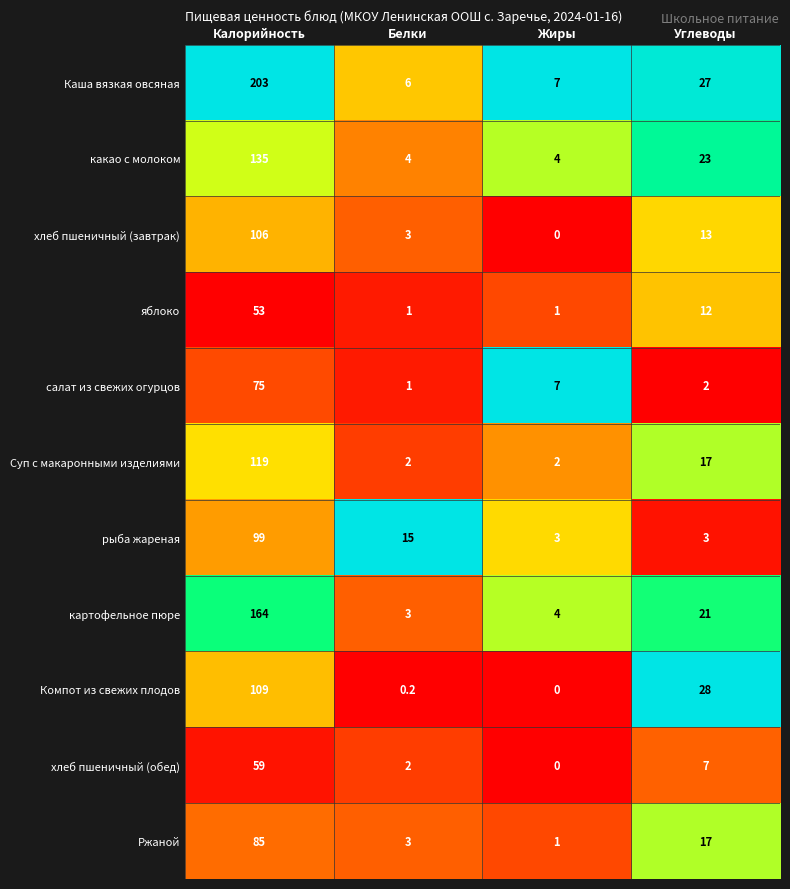

What is the maximum value for какао с молоком?

135.0